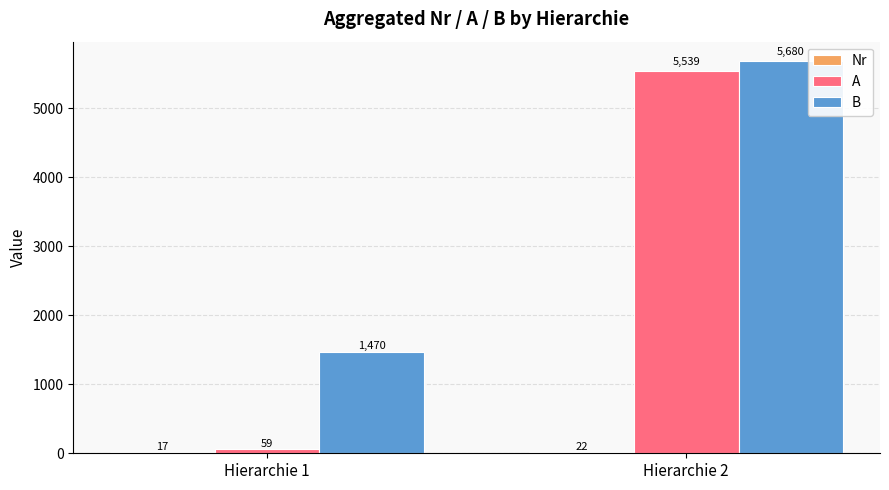

Between Hierarchie 1 and Hierarchie 2, which series saw the biggest shift?

A